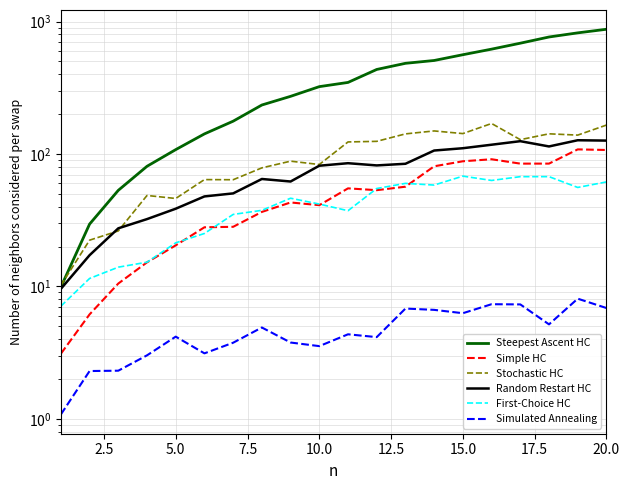

What are all the series names shown in the legend?

Steepest Ascent HC, Simple HC, Stochastic HC, Random Restart HC, First-Choice HC, Simulated Annealing